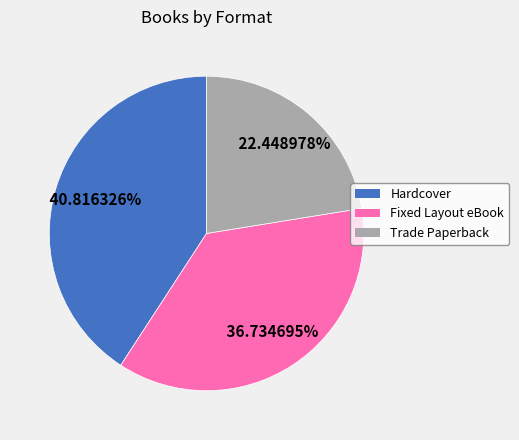

What is the largest slice in the pie chart?

Hardcover